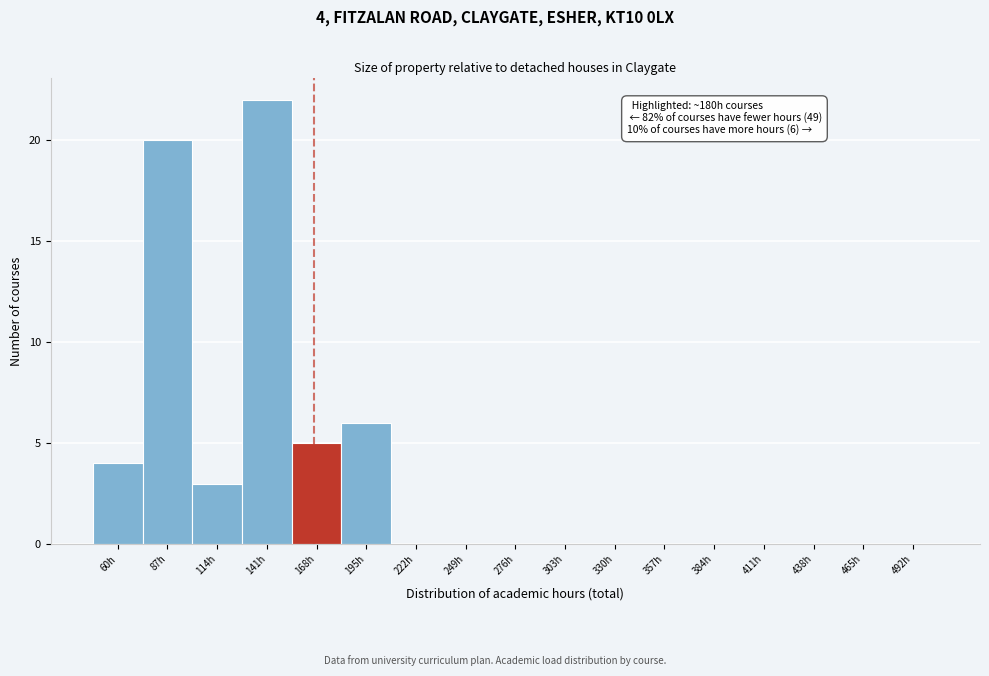

Reading right to left, list all the values displayed in this chart.

492h=0	465h=0	438h=0	411h=0	384h=0	357h=0	330h=0	303h=0	276h=0	249h=0	222h=0	195h=6	168h=5	141h=22	114h=3	87h=20	60h=4